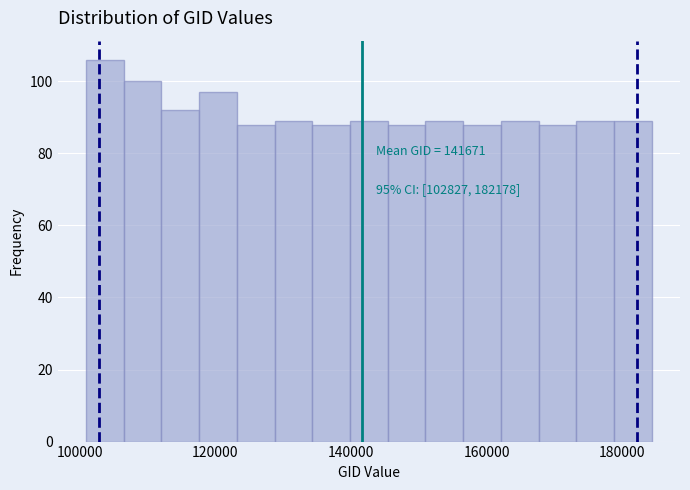

Around what value on the x-axis is the tallest bar? Give the approximate position of its centre, as read against the axis.

104000